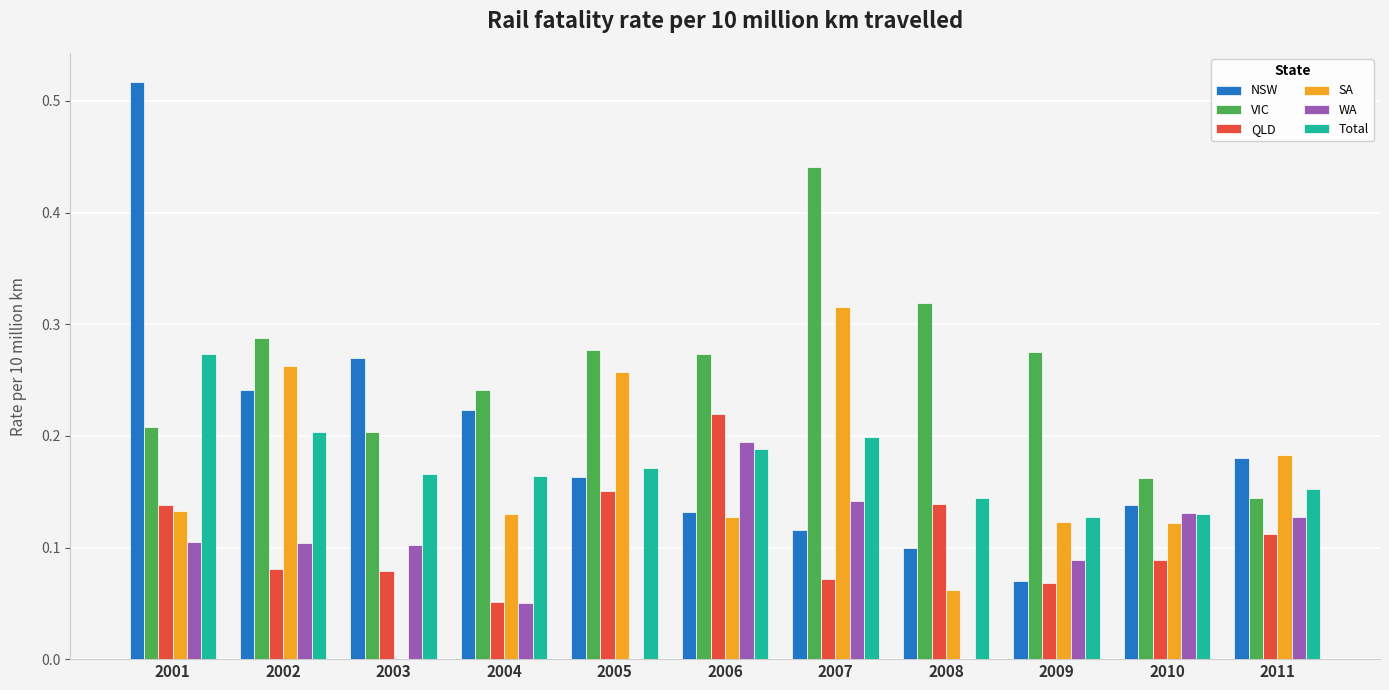

What is the total value across all series at 2003?

0.8